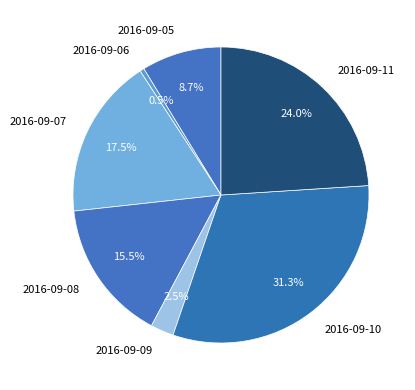

What percentage do 2016-09-05 and 2016-09-08 together represent?

24.2%